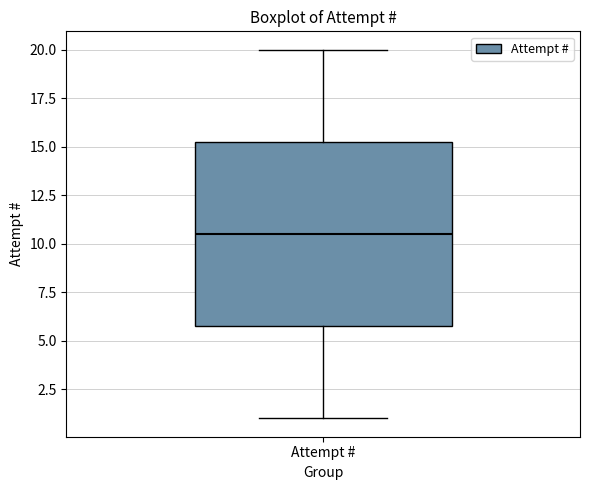

Transcribe this box plot: give where the median line is, the range the box spans, and where the two whiskers end, as read against the y-axis. The values are not printed on the chart, so give them approximately, as read against the axis.

median 10.5, box 6.0 to 15.5, whiskers 1.0 to 20.0